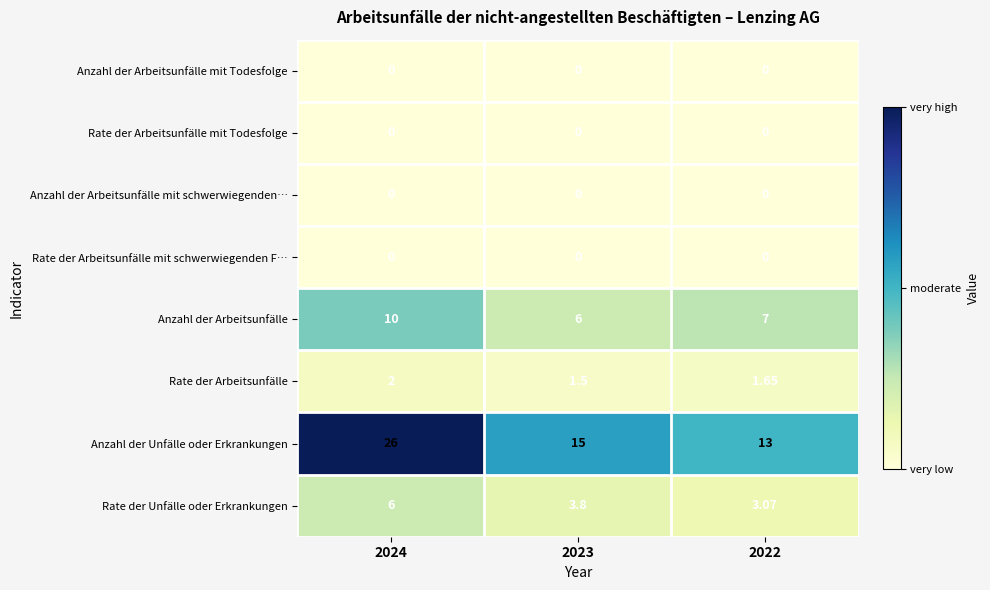

Which series has the largest total across all categories?

Anzahl der Unfälle oder Erkrankungen